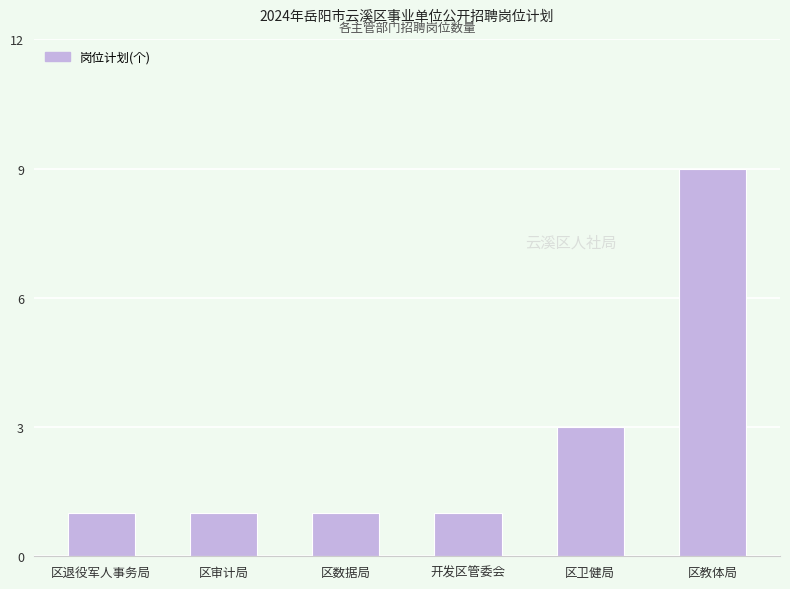

Approximately how many times larger is the value at 区数据局 compared to 区审计局?

1.0